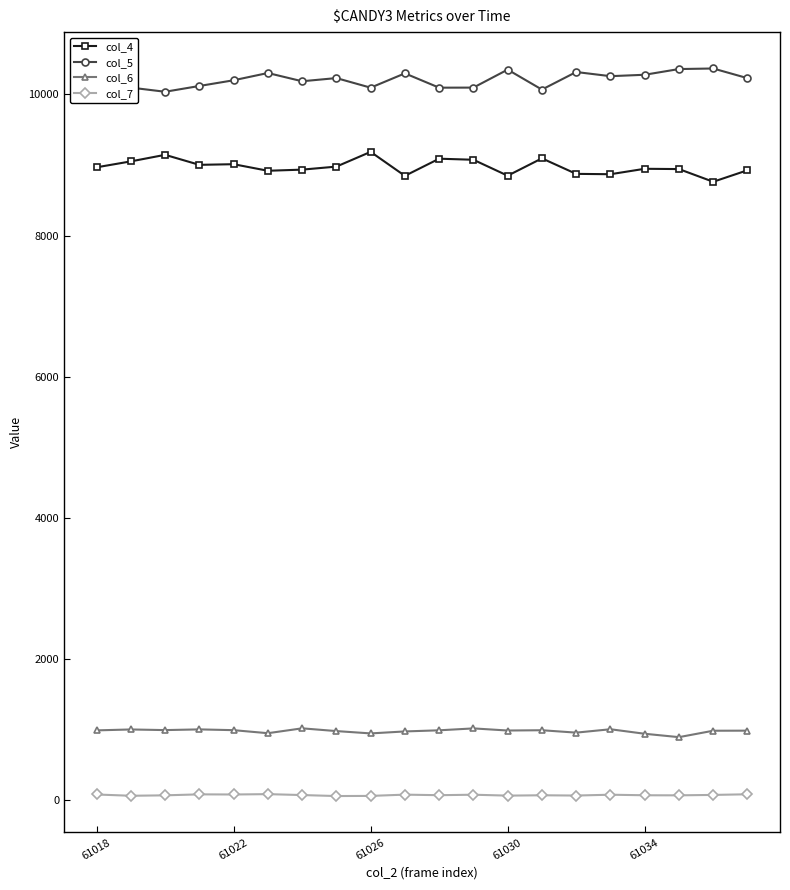

True or false: col_7 and col_4 cross at least once.

False